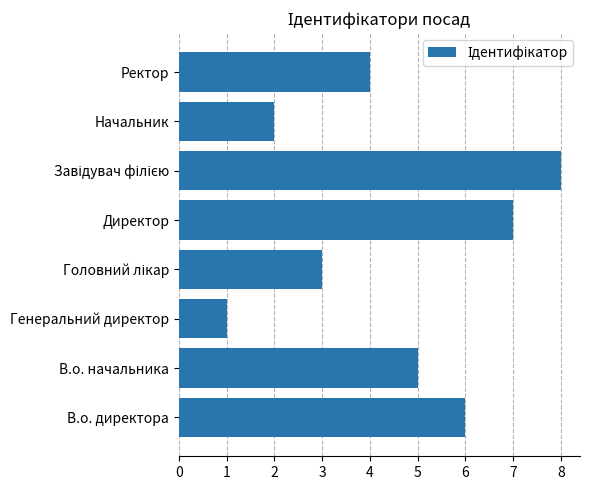

What is the difference between the maximum and second lowest values?

6